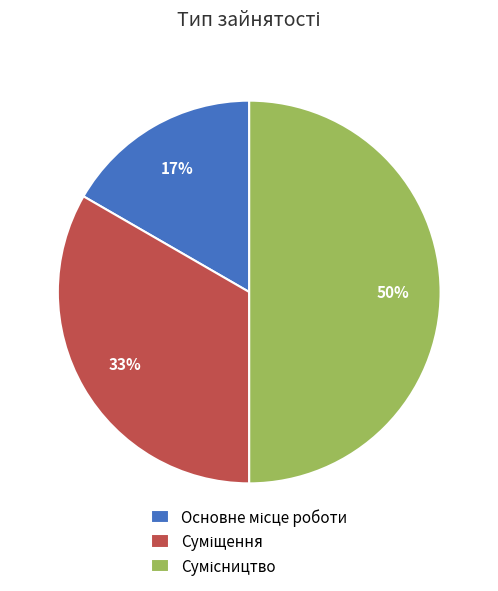

To the nearest percent, what is the average slice percentage?

33%